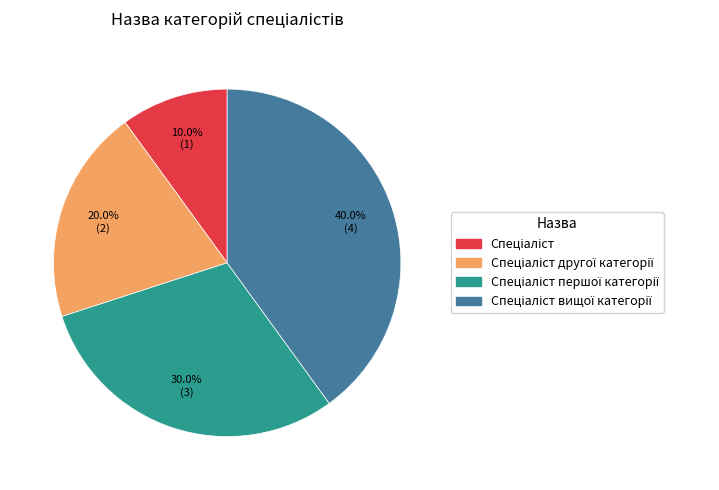

Is there any slice that represents more than half of the pie?

No